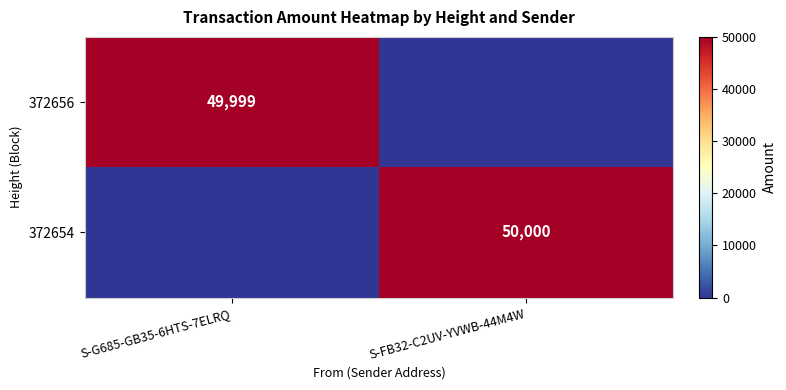

The value of 372656 at S-G685-GB35-6HTS-7ELRQ is 49999. True or false?

True